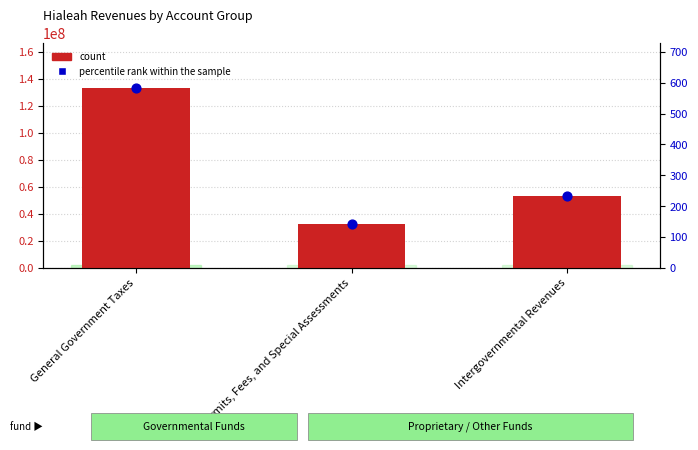

Which series reaches the maximum Y coordinate?

count